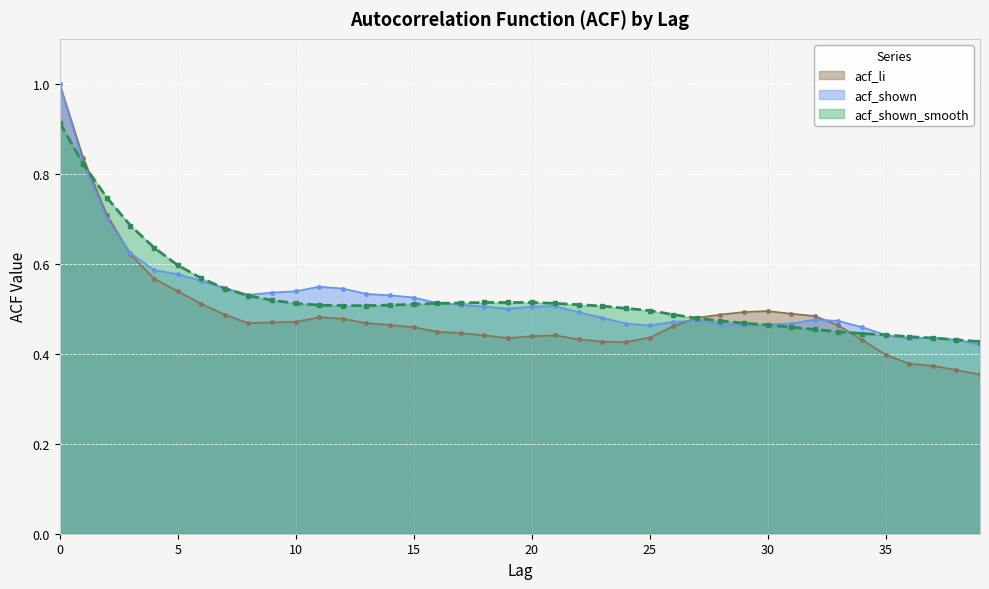

Is the value of acf_li at 14 greater than the value of acf_shown_smooth at 3?

No